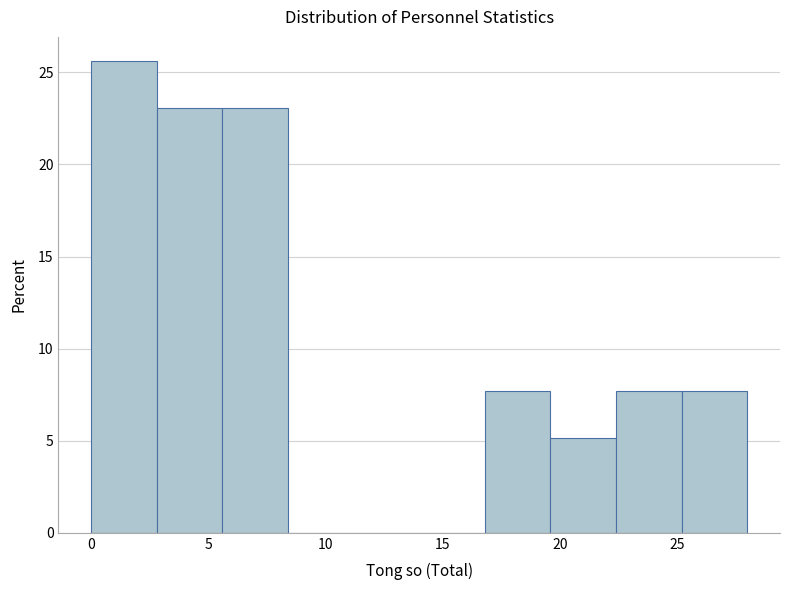

What is the height of the bar covering 22.4 to 25.2 on the x-axis? Neither the bar edges nor the heights are printed on the chart, so give them approximately, as read against the axes.

7.5